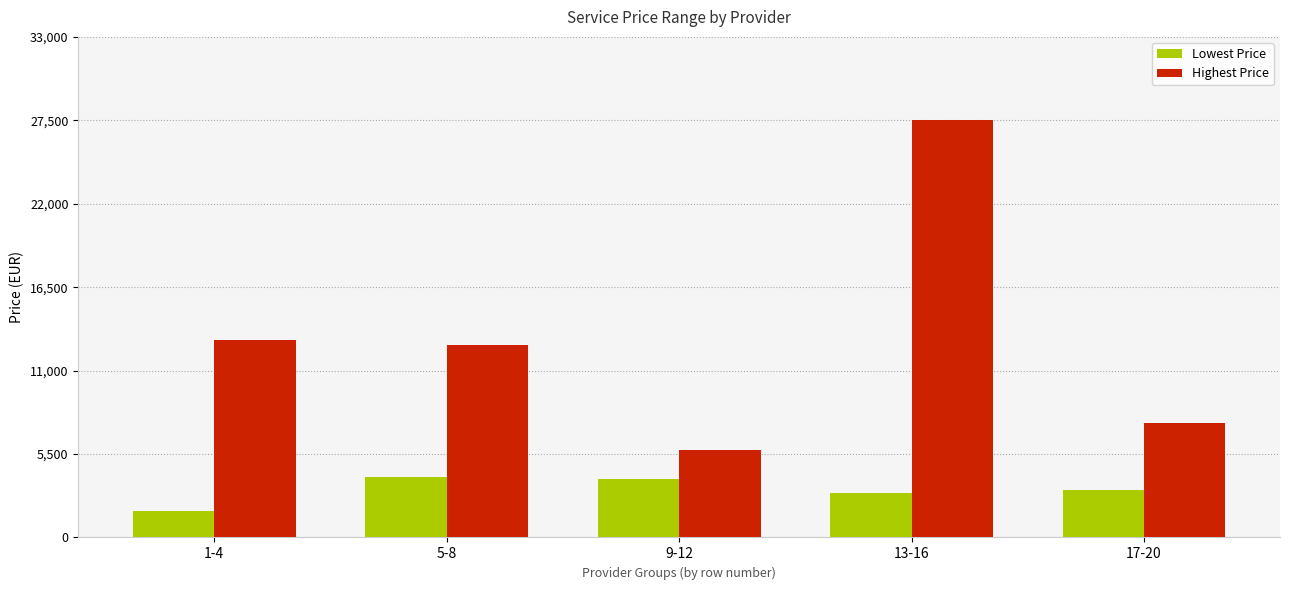

Which series has the widest spread of values?

Highest Price